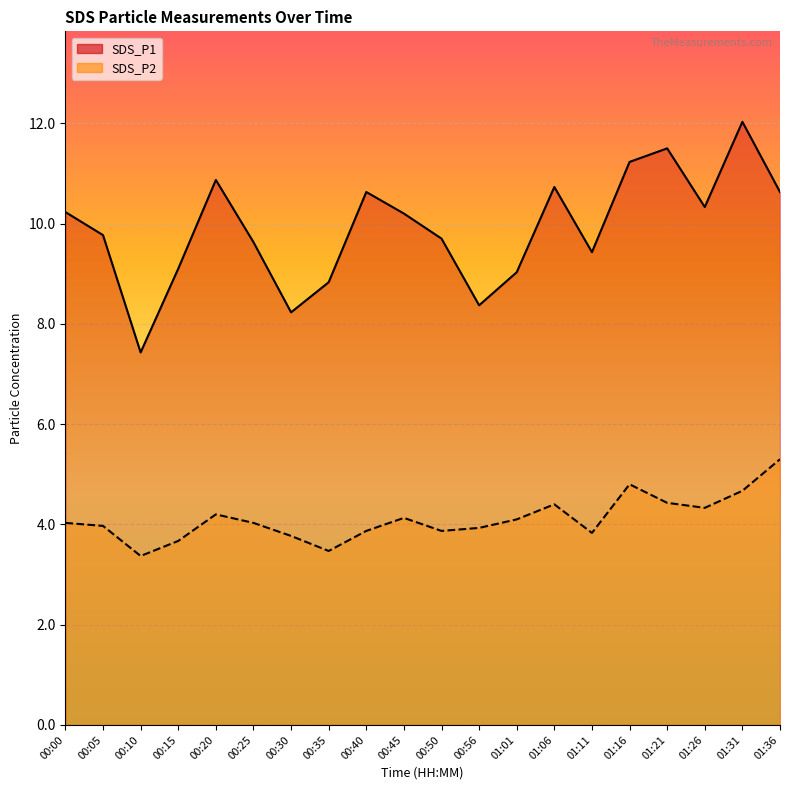

True or false: SDS_P1 and SDS_P2 cross at least once.

False